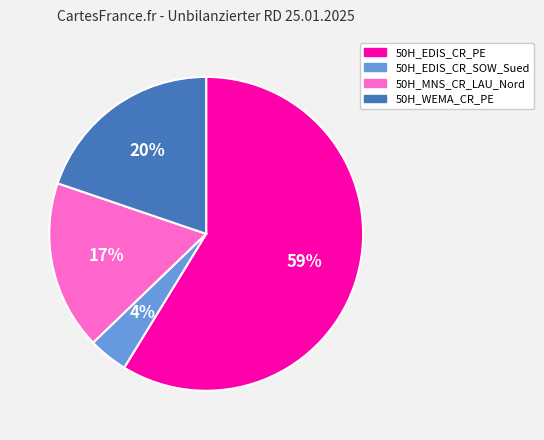

Which slice represents more than half of the pie?

50H_EDIS_CR_PE